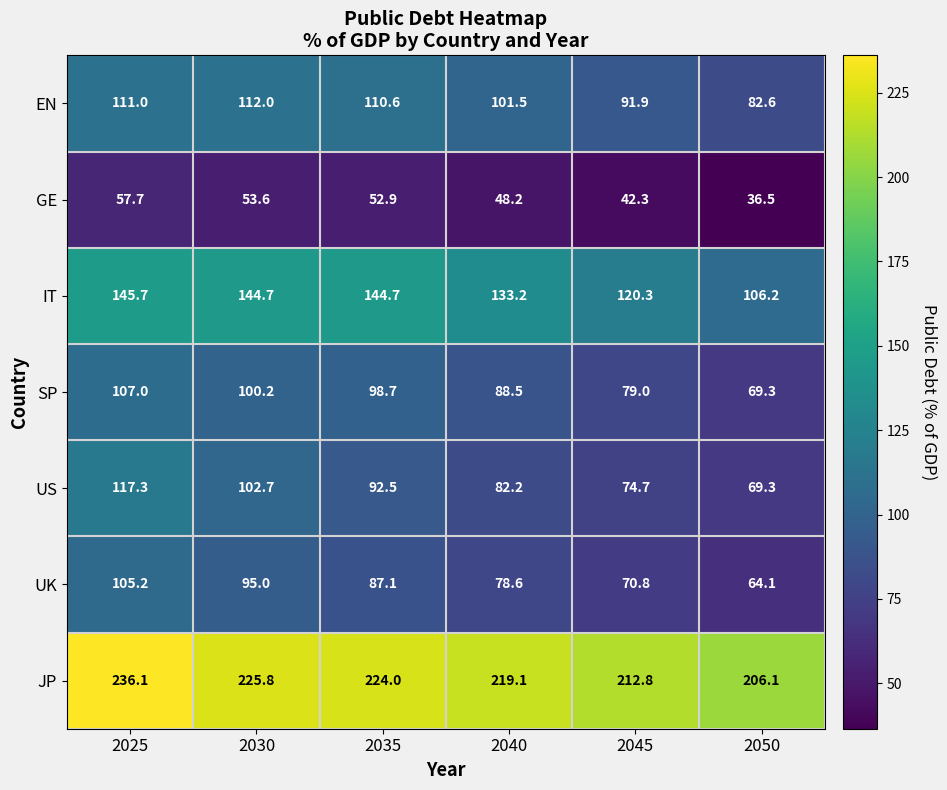

Rank the series at 2030 from lowest to highest value.

GE, UK, SP, US, EN, IT, JP